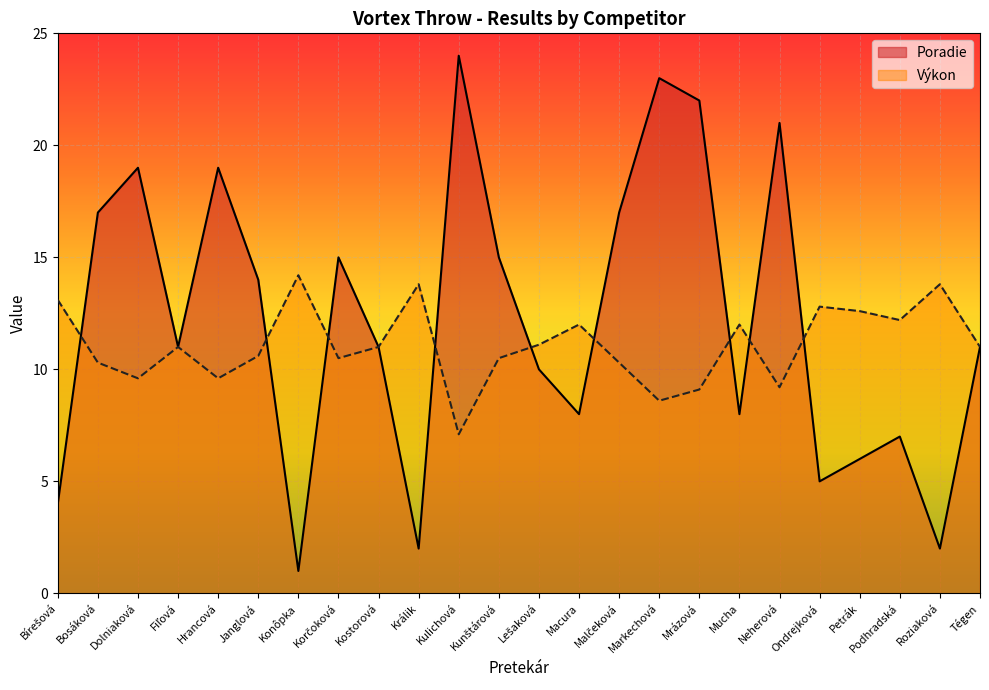

True or false: Výkon and Poradie cross at least once.

True